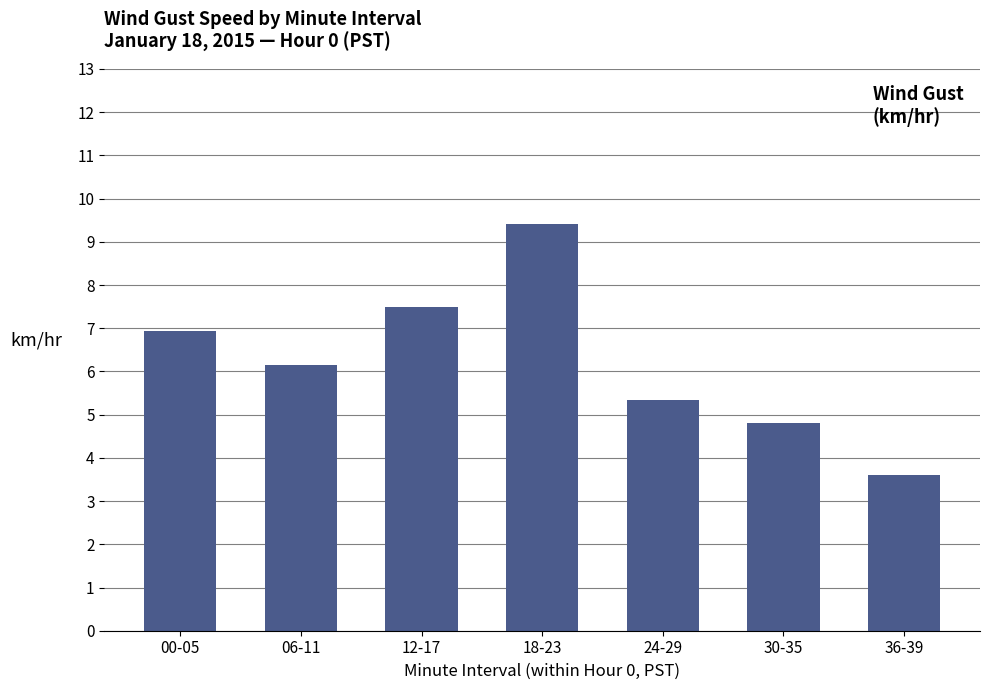

Between 36-39 and 00-05, which is larger?

00-05